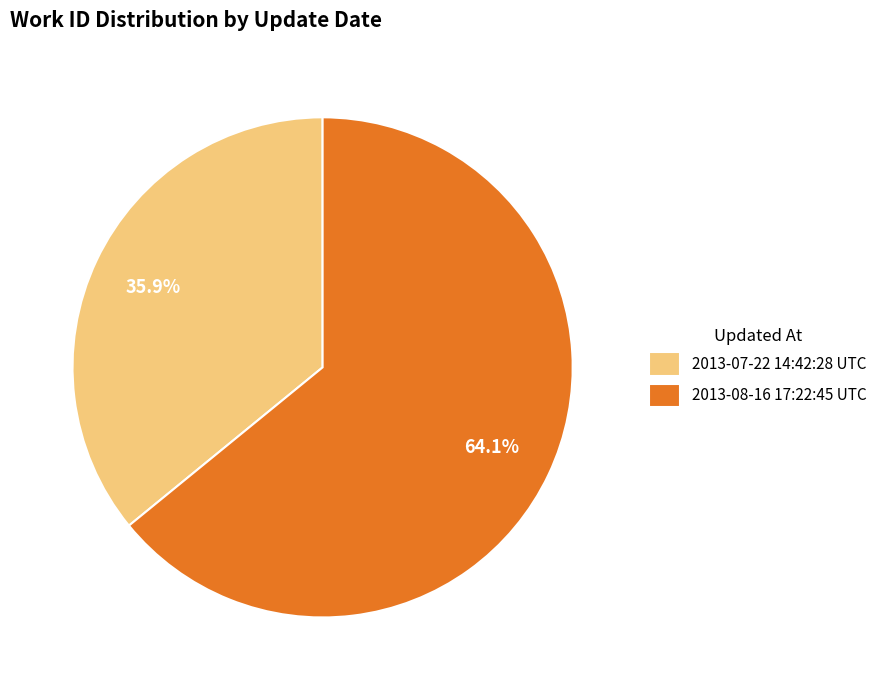

Which has a higher value, 2013-07-22 14:42:28 UTC or 2013-08-16 17:22:45 UTC?

2013-08-16 17:22:45 UTC